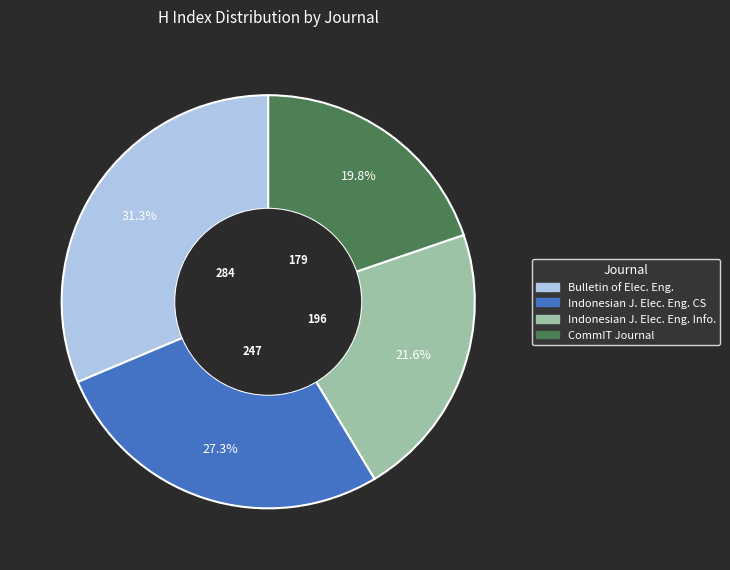

Is there any slice that represents more than half of the pie?

No